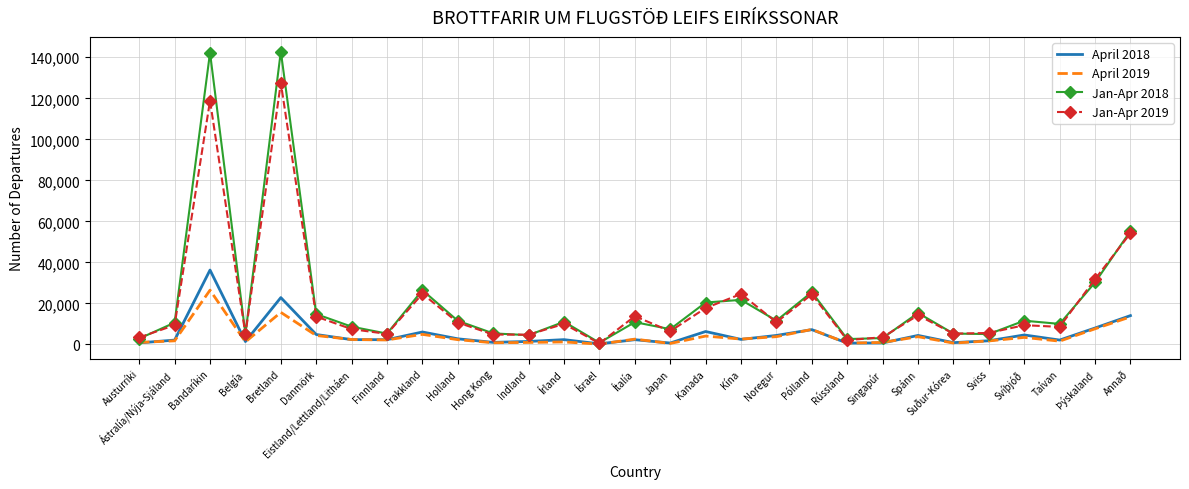

Which series has the widest spread of values?

Jan-Apr 2018